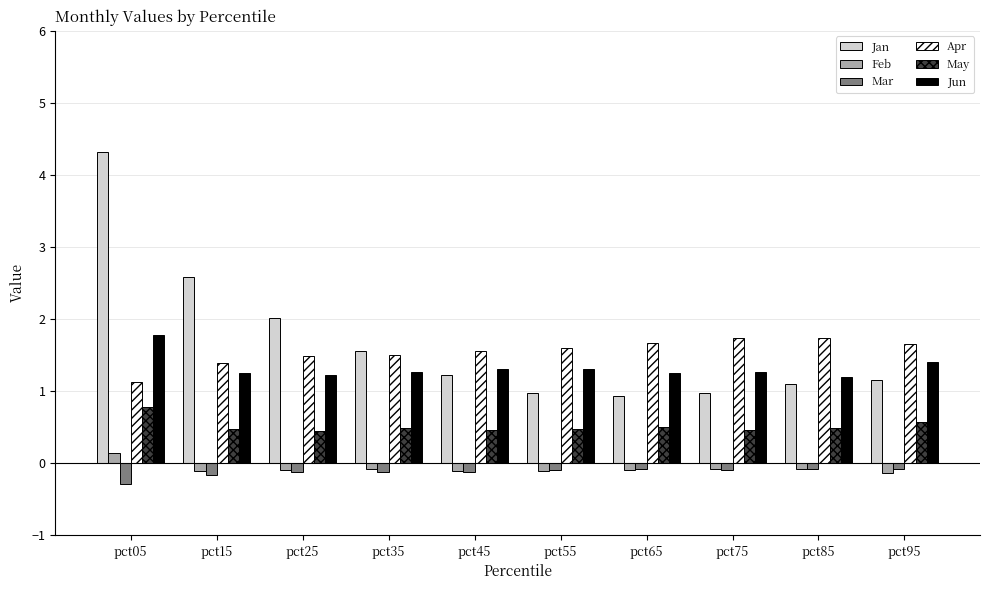

Which category has the highest value across all series?

pct05